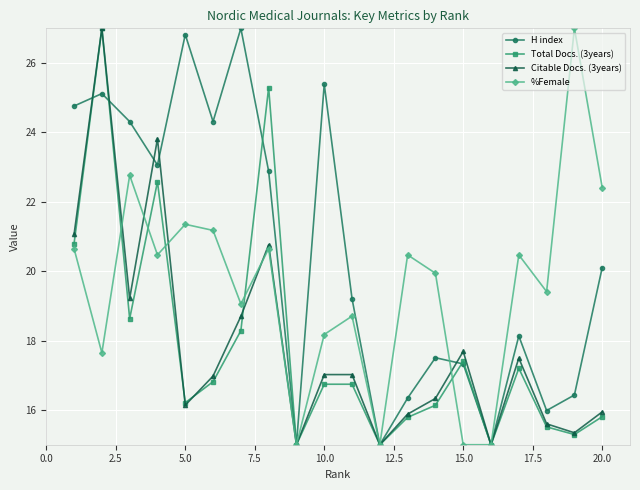

What is the value of the %Female point at the 8th from the left?

20.6